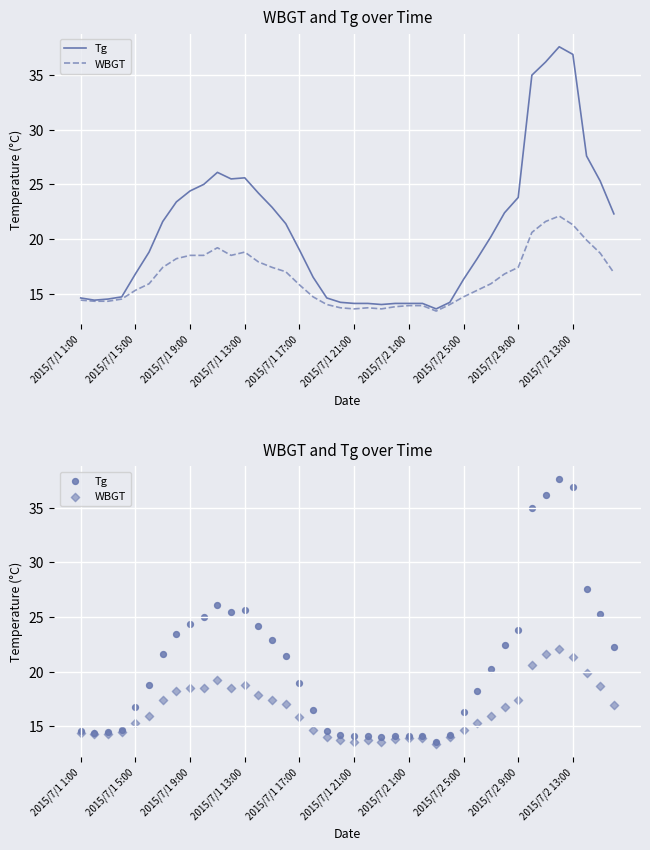

What are all the series names shown in the legend?

Tg, WBGT